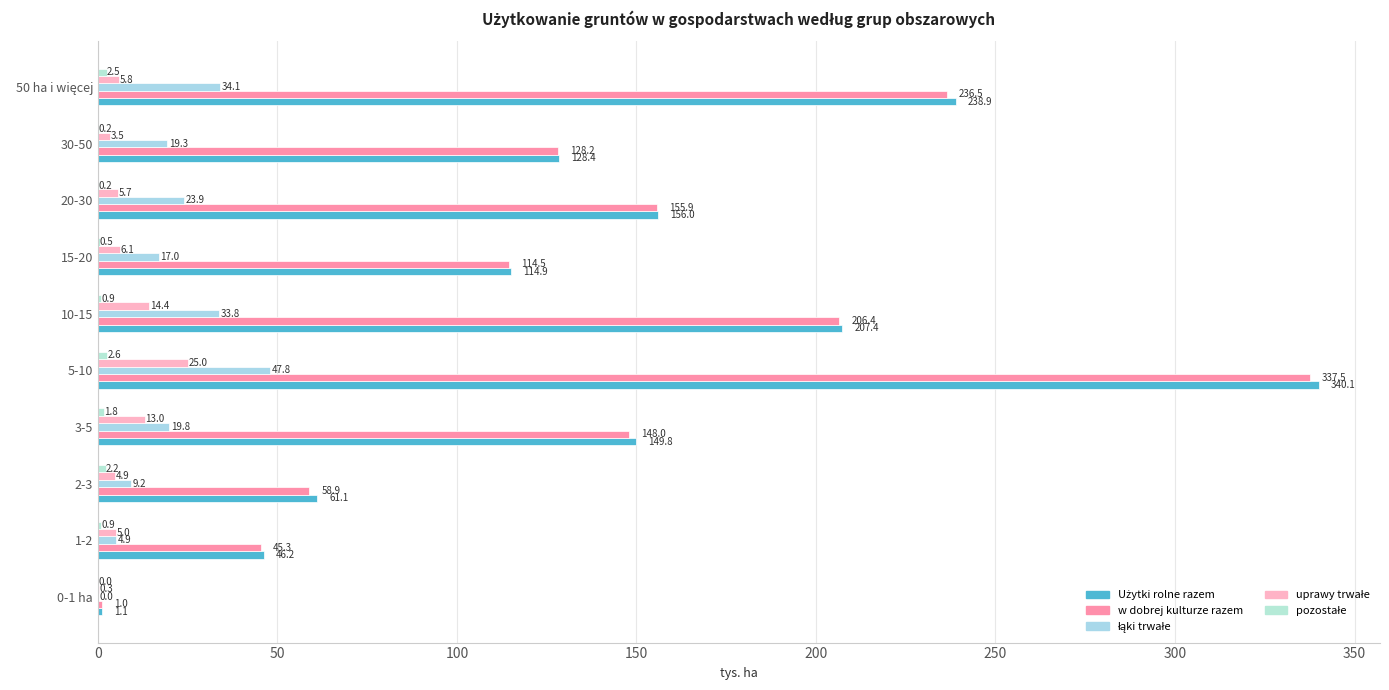

How many data points does each series have?

10